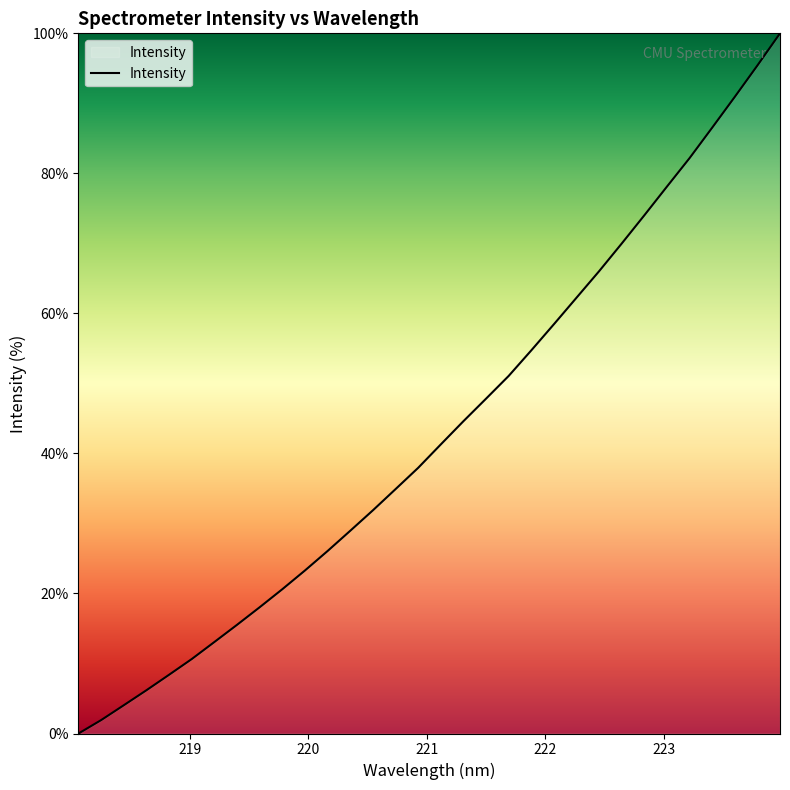

What is the difference between the maximum and minimum values?

100.0